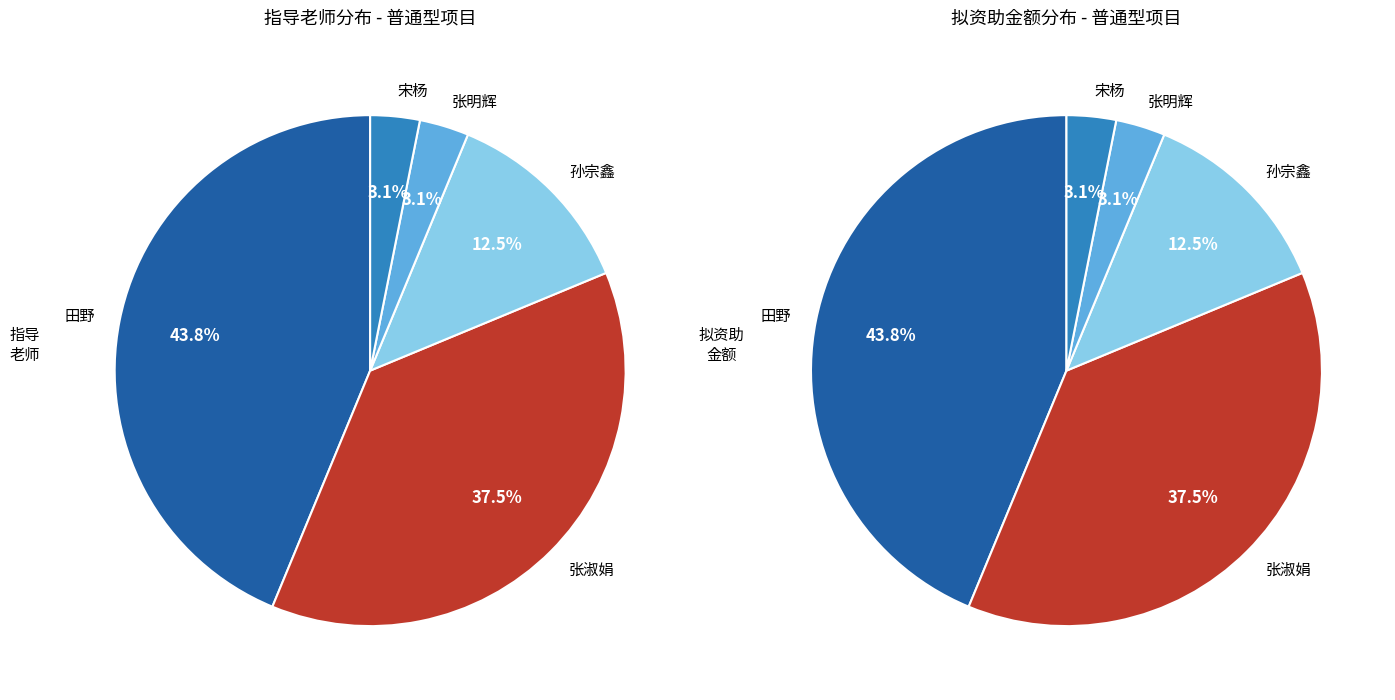

To the nearest percent, what is the difference between the 宋杨 and 孙宗鑫 slice percentages?

9%